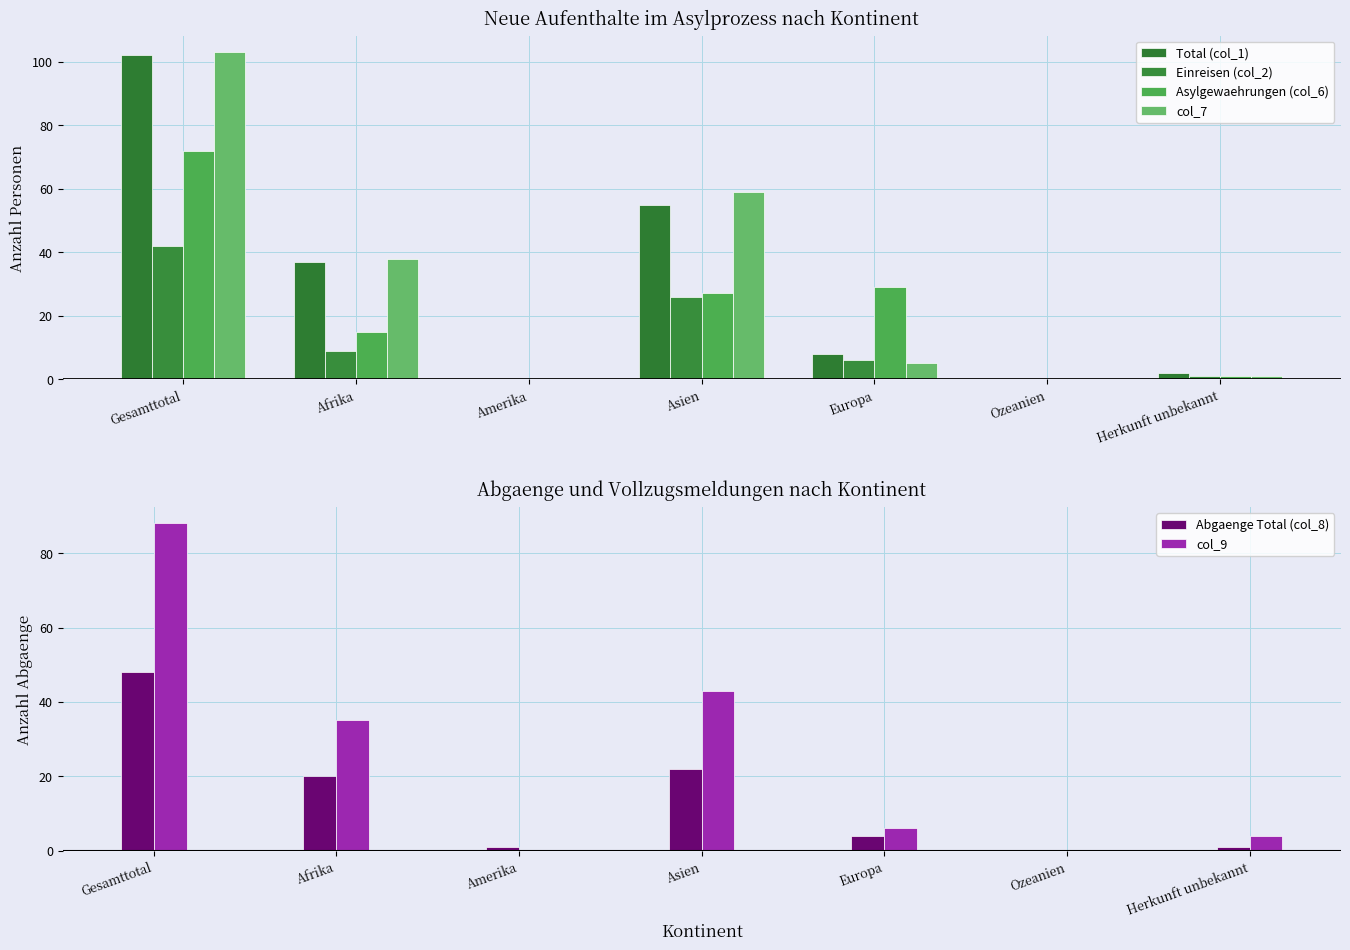

What is the total value across all series at Asien?

232